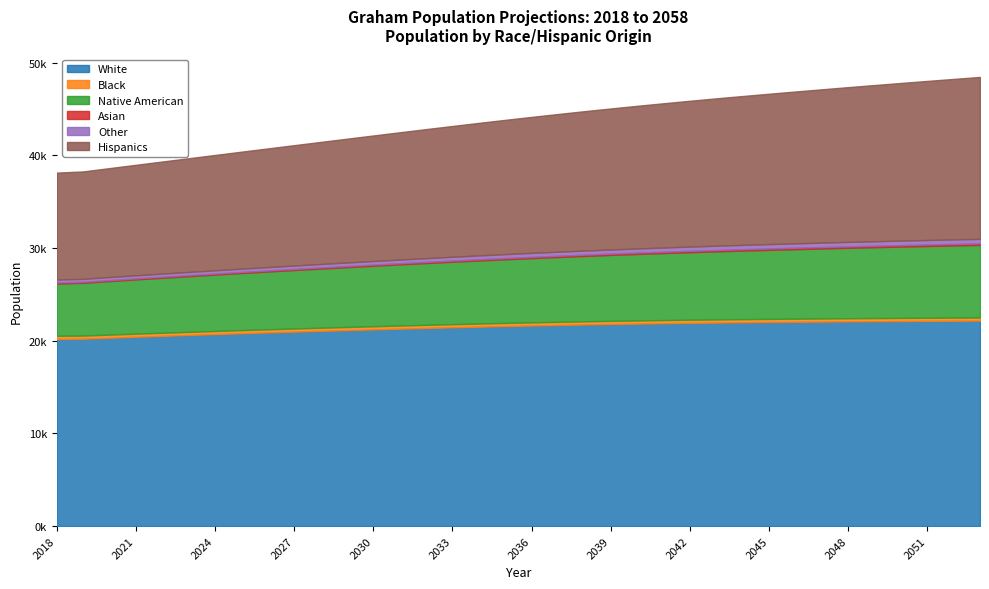

Reading left to right, list all the values displayed in this chart.

White: 20175.3	20209.2	20313.3	20414.9	20514.2	20610.5	20704.7	20796.4	20884.6	20970.2	21052.7	21133.7	21212.7	21290.1	21364.7	21436.2	21504.5	21569.5	21631.2	21687.7	21741.9	21791.7	21836.5	21877.6	21914.7	21948.2	21977.9	22005.0	22030.0	22053.4	22075.1	22094.0	22111.7	22128.7	22144.9	22158.6
Black: 346.8	336.7	338.2	338.3	338.2	338.1	337.8	338.5	339.1	339.6	340.0	340.4	340.9	341.3	341.6	342.0	342.3	342.5	342.6	342.7	342.7	342.6	342.4	342.2	342.0	341.8	341.5	341.4	341.2	341.1	341.0	340.9	340.9	341.0	341.1	341.4
Native American: 5633.1	5695.9	5774.4	5852.8	5930.1	6006.6	6083.0	6158.7	6233.8	6308.1	6381.5	6454.1	6525.7	6596.3	6665.8	6733.9	6800.7	6865.8	6929.1	6991.0	7051.7	7111.4	7169.9	7227.4	7283.9	7339.5	7393.6	7446.3	7498.0	7548.5	7598.1	7646.5	7693.5	7739.5	7784.6	7828.4
Asian: 112.2	107.6	110.8	112.1	113.5	114.8	116.0	117.2	118.3	119.5	120.6	121.7	122.8	123.8	125.9	127.9	130.1	132.2	134.2	136.3	138.2	140.2	142.1	144.0	145.9	147.7	149.5	151.1	152.6	154.0	155.3	156.6	157.9	159.0	159.1	159.0
Other: 325.8	319.4	325.5	330.5	335.7	341.2	347.0	352.9	359.1	365.6	372.2	379.1	386.1	393.3	400.4	407.5	414.6	421.4	428.0	434.3	440.1	445.5	450.5	455.1	459.4	463.3	466.9	470.4	473.7	476.9	480.1	483.3	486.5	489.6	492.8	496.2
Hispanics: 11532.9	11584.3	11751.5	11920.8	12092.3	12265.9	12442.5	12620.6	12801.2	12984.2	13168.7	13355.7	13543.5	13732.9	13921.9	14110.7	14298.6	14485.8	14671.7	14855.1	15036.6	15214.6	15389.6	15561.2	15729.9	15895.9	16059.3	16220.1	16379.9	16538.5	16695.4	16851.2	17005.8	17159.2	17310.8	17461.5